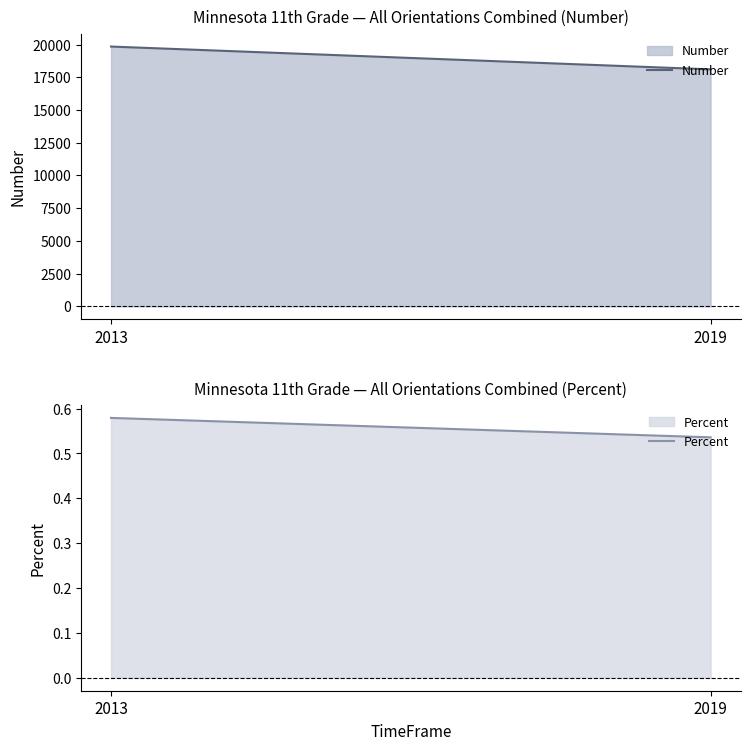

Which series has the largest range (max minus min)?

Number